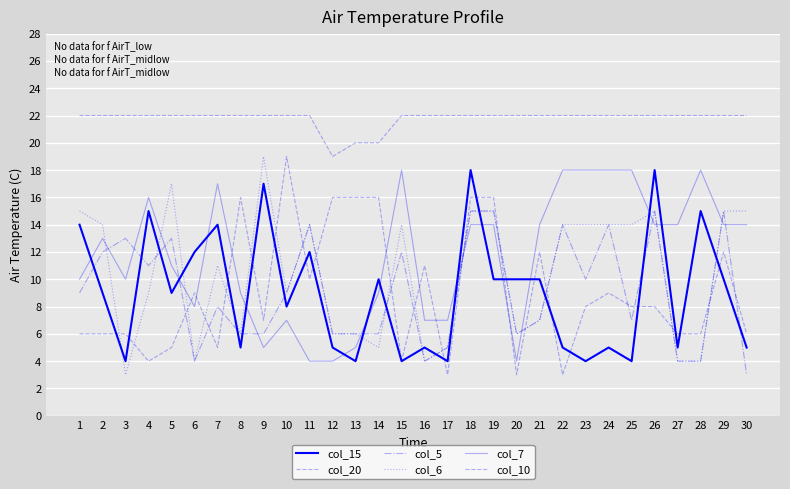

Where is the first local maximum for col_6?

5